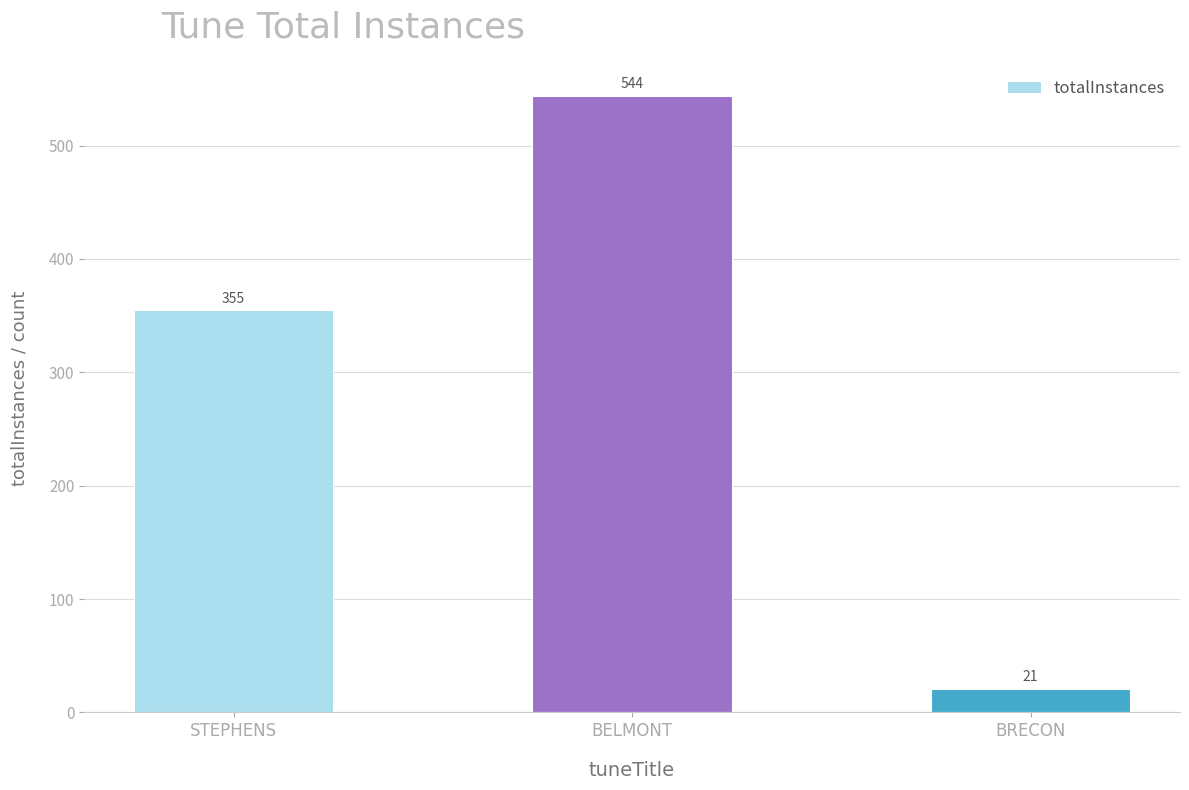

Reading right to left, what are all the values shown in this chart?

21	544	355